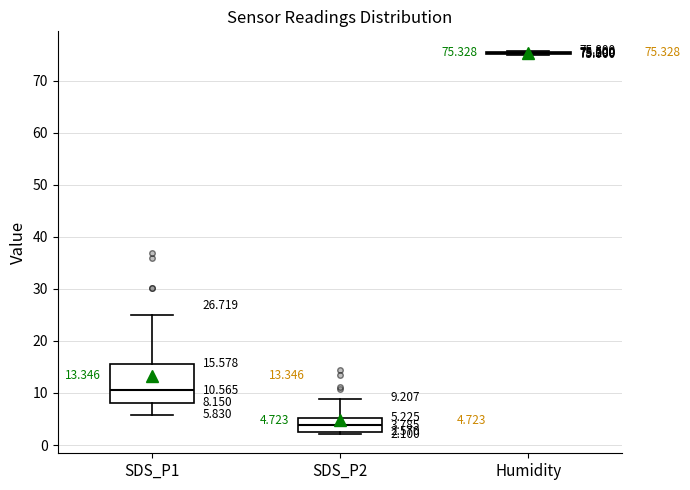

Comparing the boxes themselves (not the whiskers), which one is the tallest?

SDS_P1